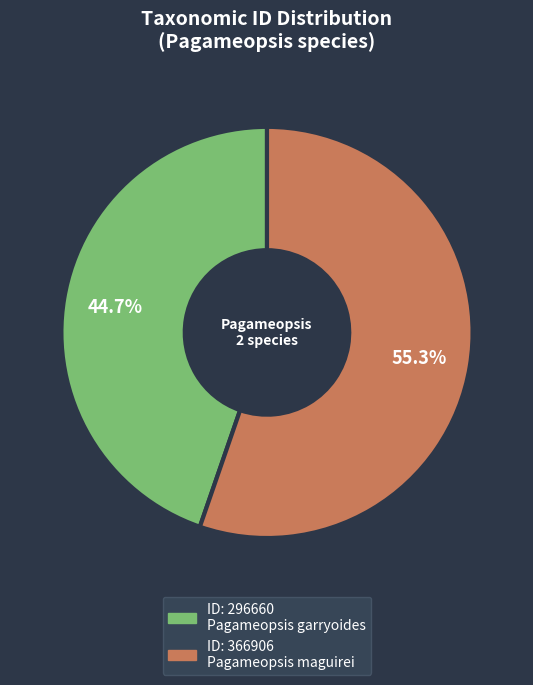

Is there any slice that represents more than half of the pie?

Yes